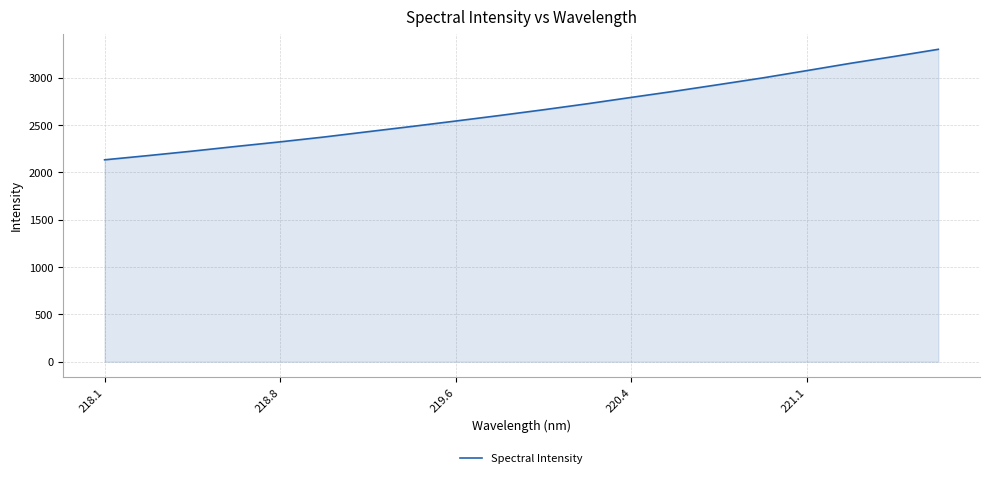

What is the difference between the maximum and minimum values?

1167.9